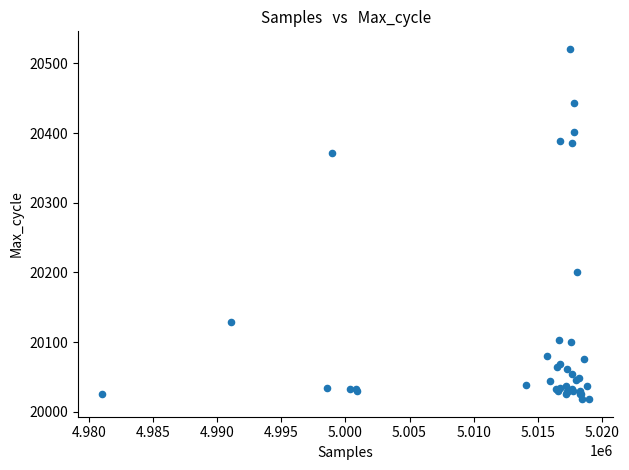

What Y value in the scatter plot is closest to 20269?

20201